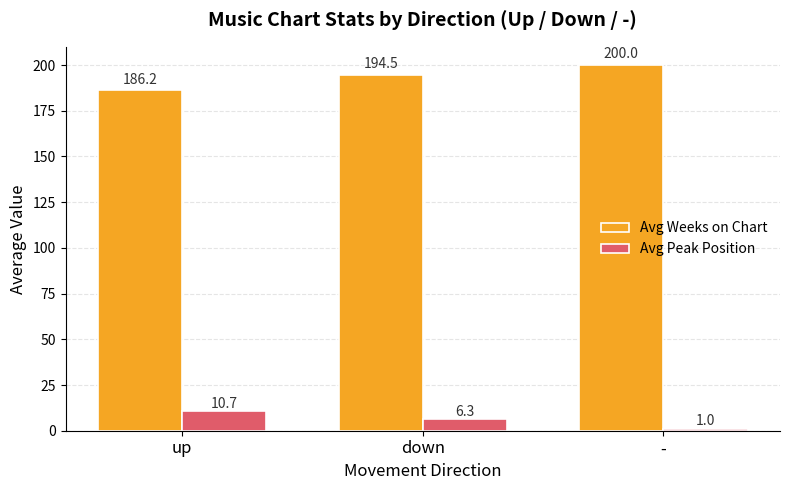

What position from the right is down?

2